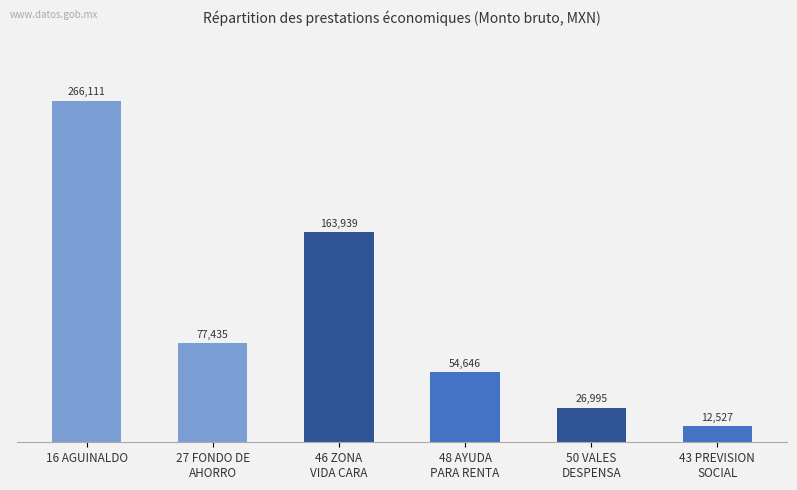

Rank the categories by value from lowest to highest.

43 PREVISION
SOCIAL, 50 VALES
DESPENSA, 48 AYUDA
PARA RENTA, 27 FONDO DE
AHORRO, 46 ZONA
VIDA CARA, 16 AGUINALDO